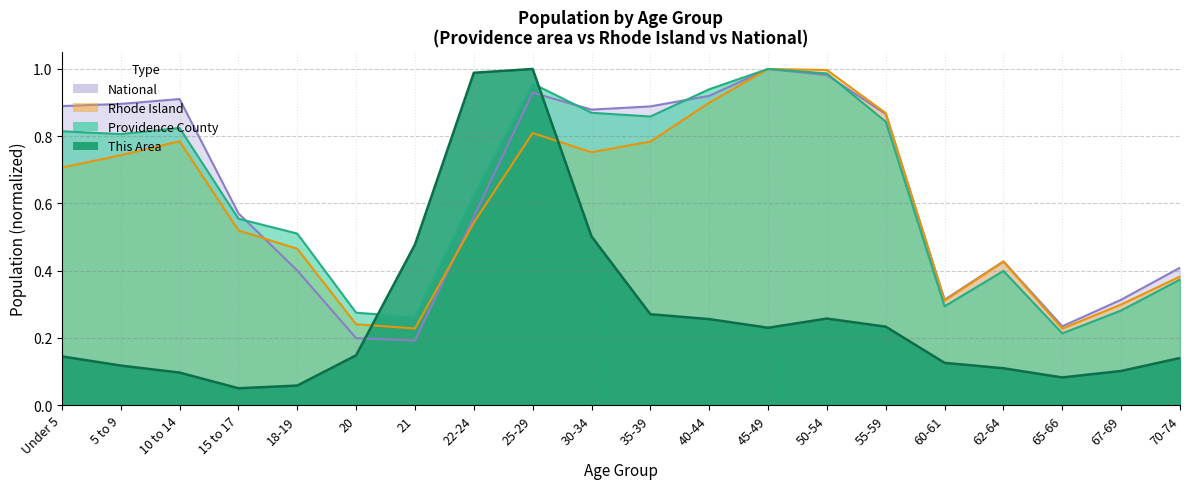

What is the sum of all Rhode Island values?

12.0